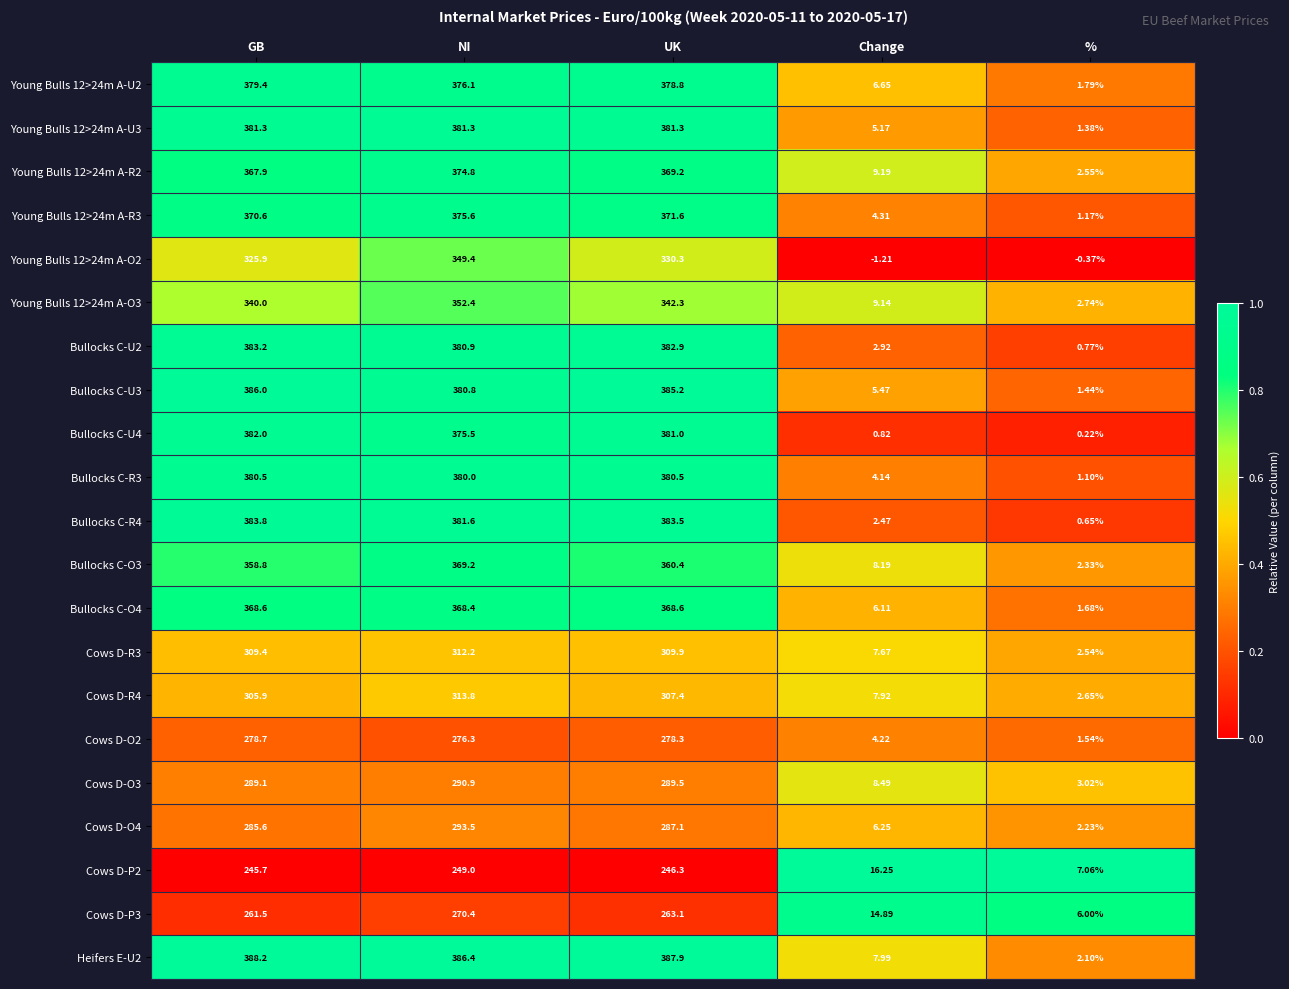

Rank the categories by Cows D-P2 value from lowest to highest.

%, Change, GB, UK, NI